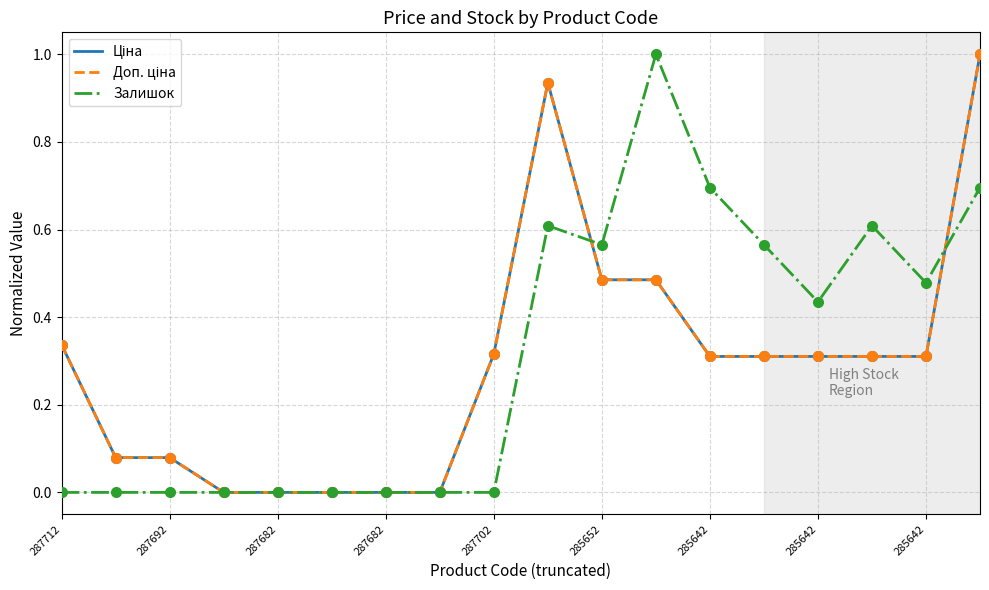

Is this an area chart (filled region under the line)?

No